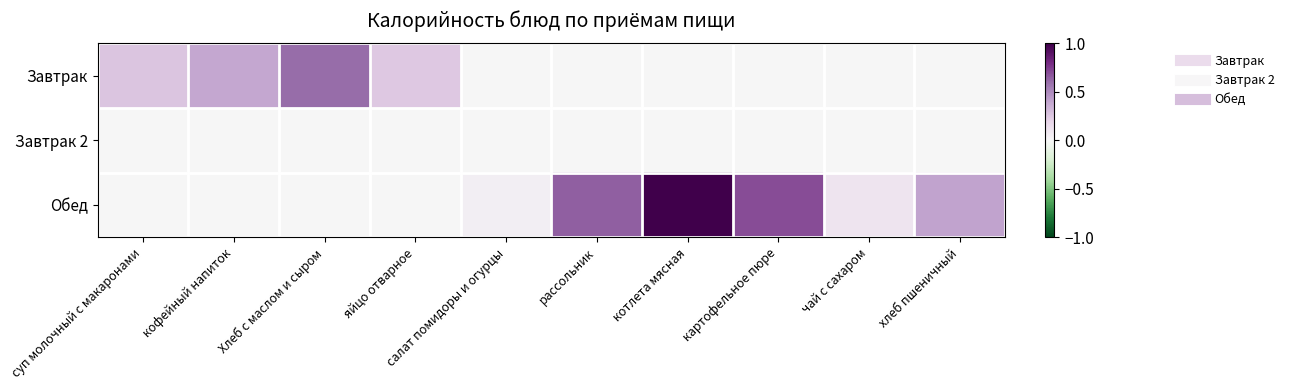

Between кофейный напиток and Хлеб с маслом и сыром, which series saw the biggest shift?

Завтрак